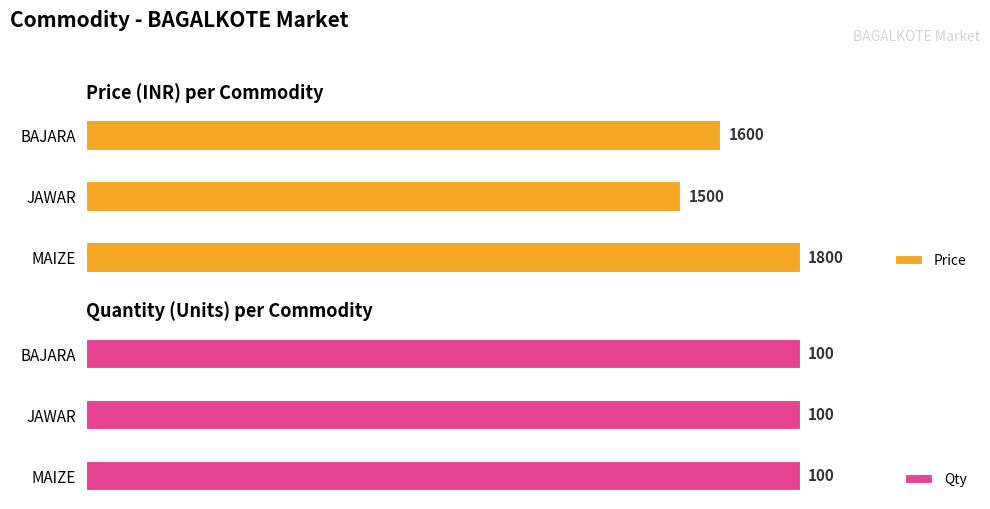

How many bars are there in total?

6